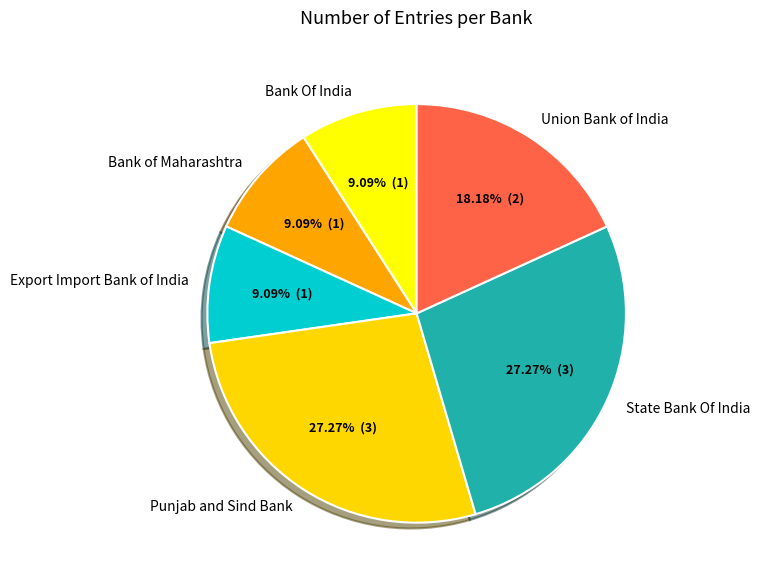

Do Union Bank of India and Punjab and Sind Bank together represent more than half of the pie?

No